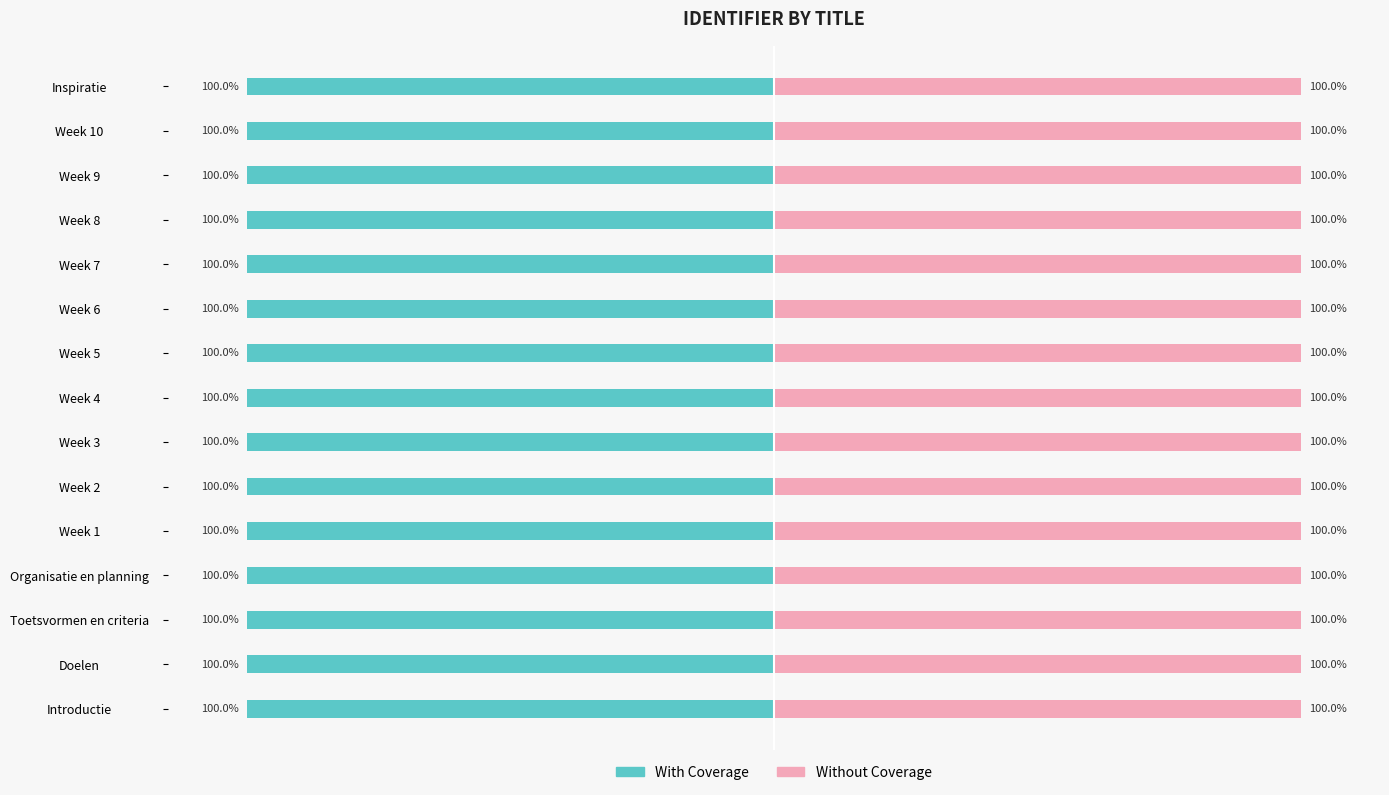

What is the sum of the Without Coverage values at Toetsvormen en criteria and Week 1?

200.0